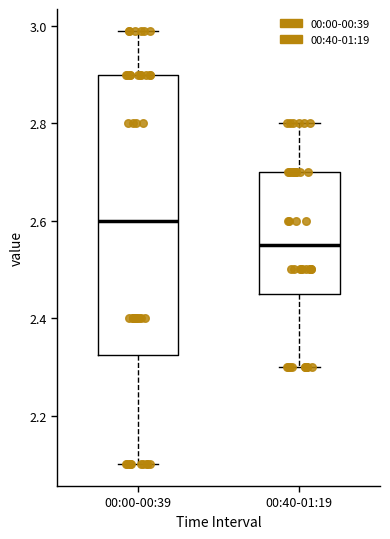

Comparing the boxes themselves (not the whiskers), which one is the tallest?

00:00-00:39